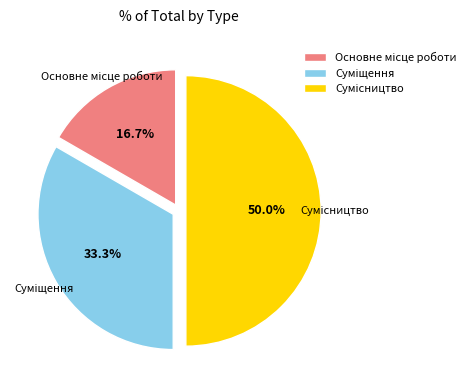

To the nearest percent, what portion does Основне місце роботи represent?

17%